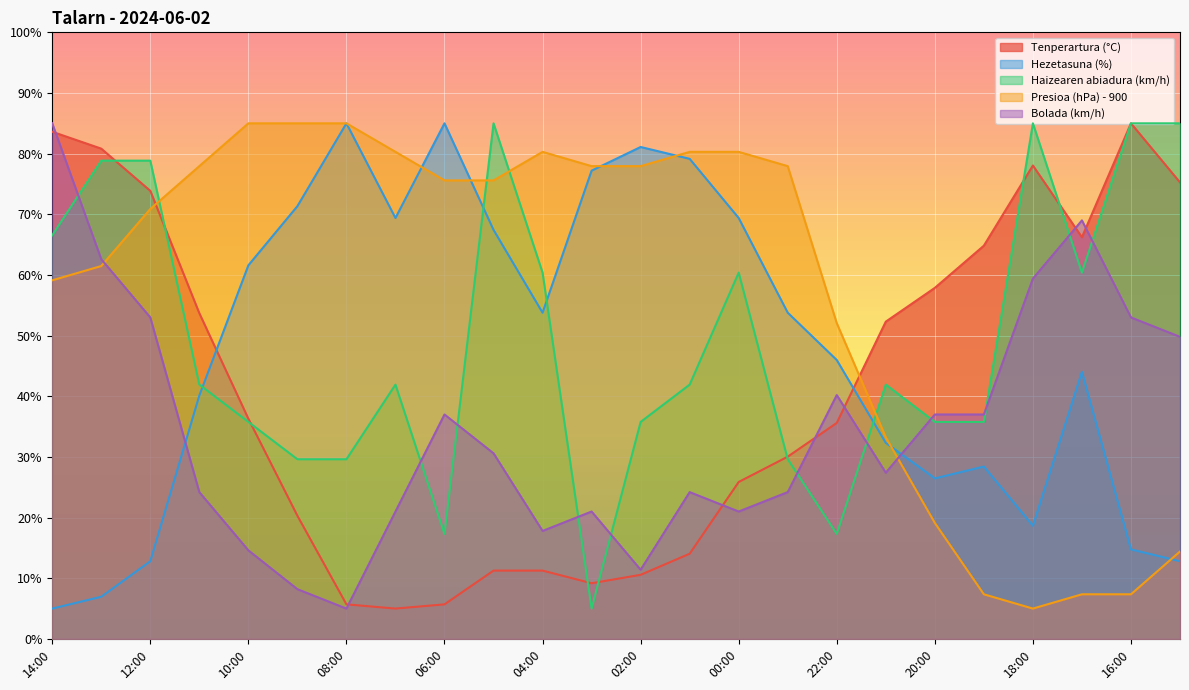

Rank the categories by Haizearen abiadura (km/h) value from lowest to highest.

03:00, 06:00, 22:00, 09:00, 08:00, 23:00, 10:00, 02:00, 20:00, 19:00, 11:00, 07:00, 01:00, 21:00, 04:00, 00:00, 17:00, 14:00, 13:00, 12:00, 05:00, 18:00, 16:00, 15:00